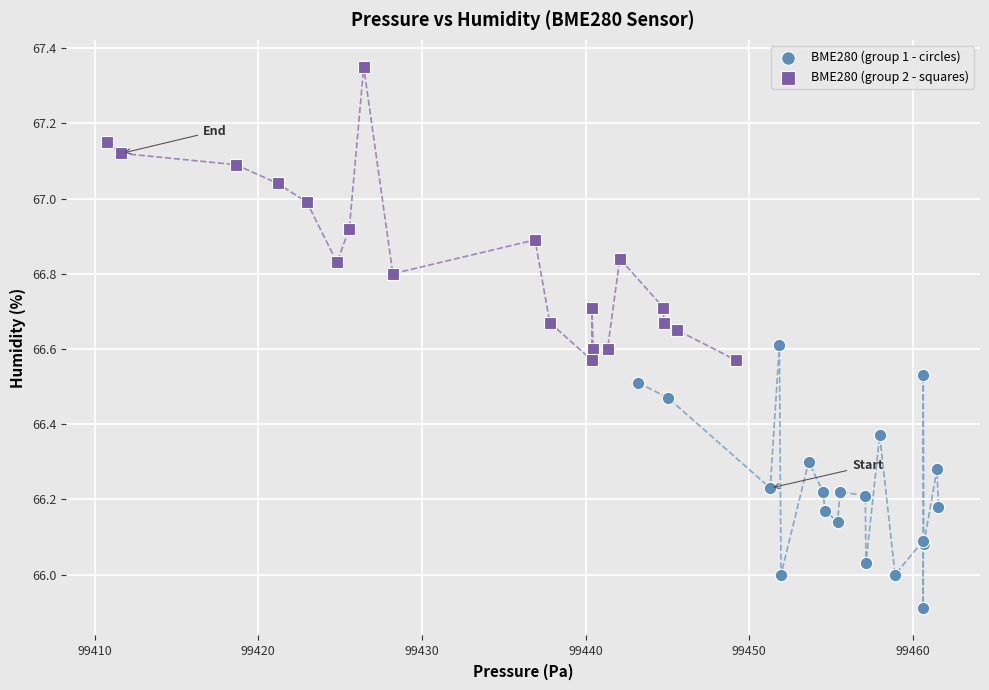

Which series has the largest Y range (max minus min)?

BME280 (group 2 - squares)